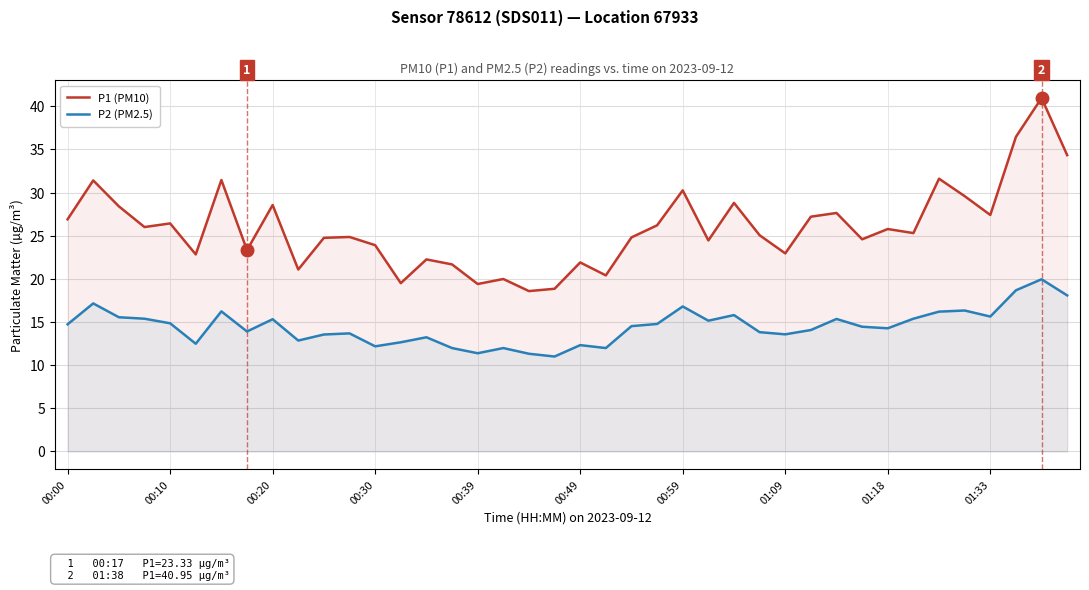

Rank the series by their average value, from lowest to highest.

P2 (PM2.5), P1 (PM10)